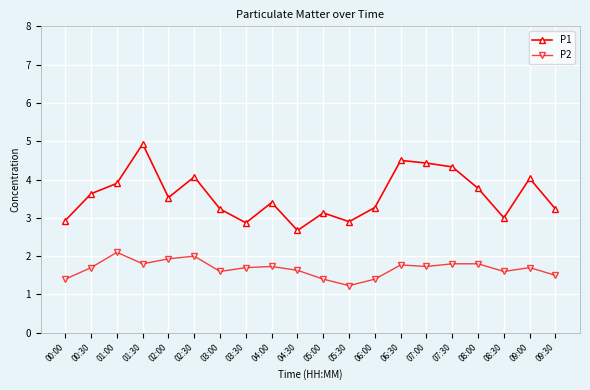

What is the difference between the maximum and minimum values in the P2 series?

0.9